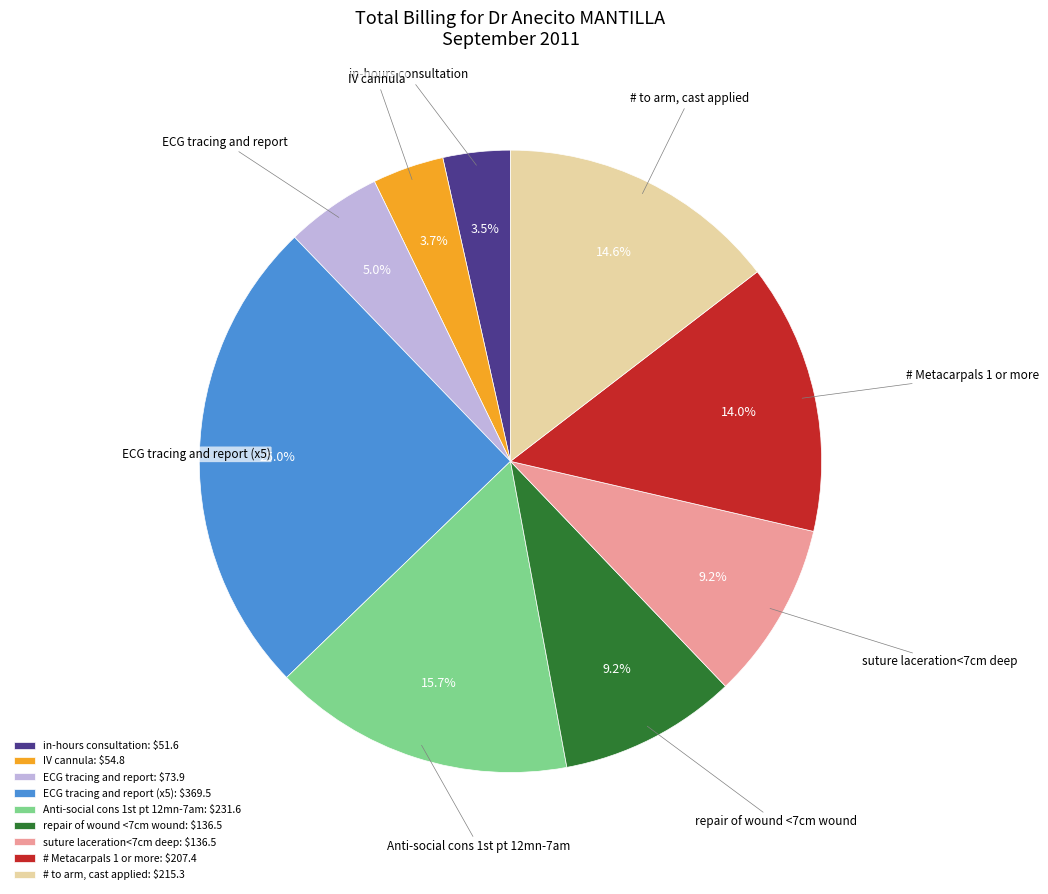

What percentage is NOT represented by in-hours consultation?

96.5%